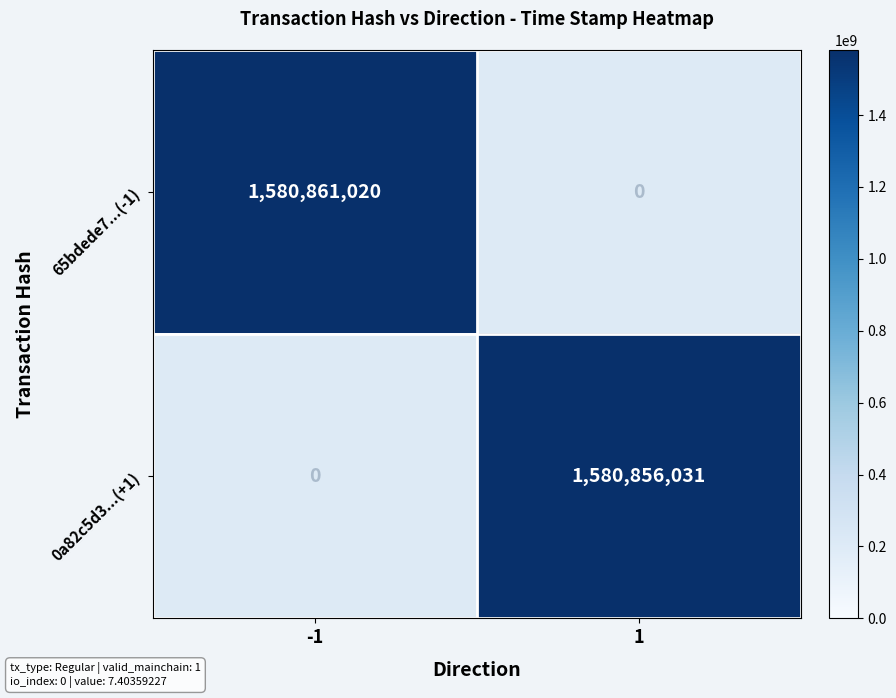

At 1, list the series in order from smallest to largest.

65bdede7...(-1), 0a82c5d3...(+1)